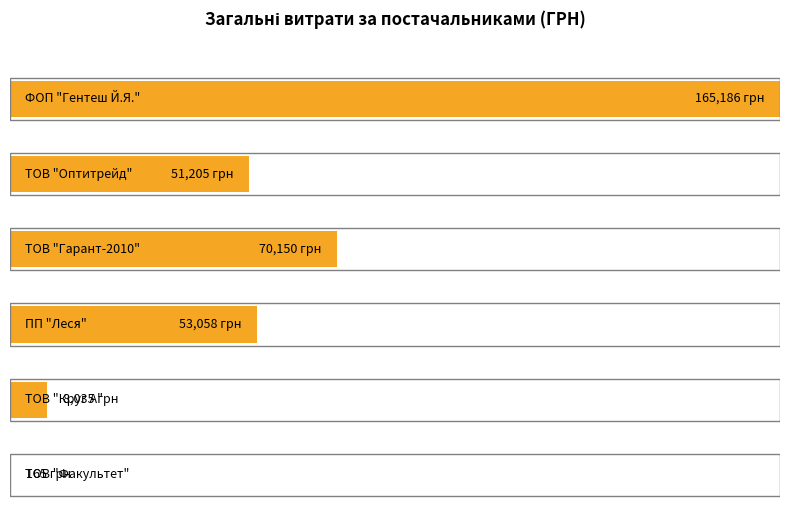

What is the maximum value shown in the chart?

165185.6